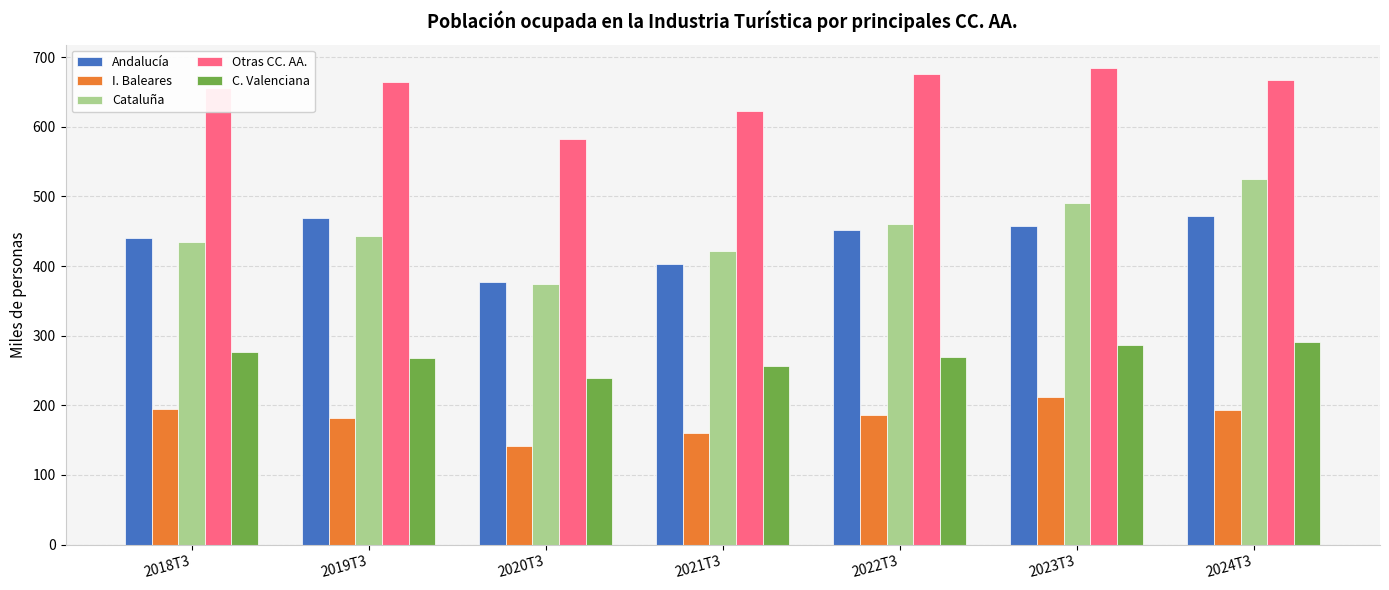

Rank the series by their maximum value, from lowest to highest.

I. Baleares, C. Valenciana, Andalucía, Cataluña, Otras CC. AA.